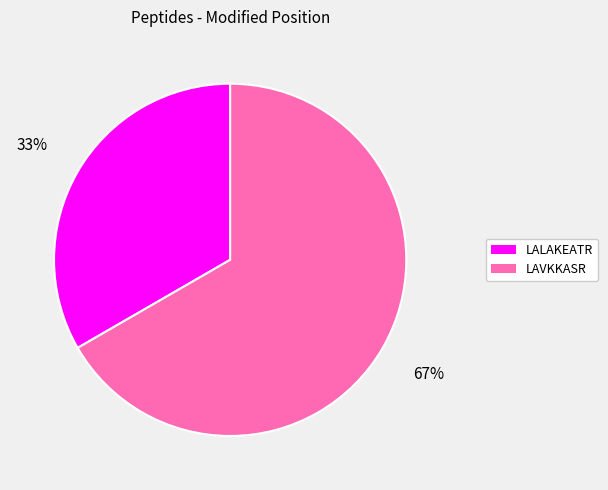

Combined, do LAVKKASR and LALAKEATR account for over 50%?

Yes